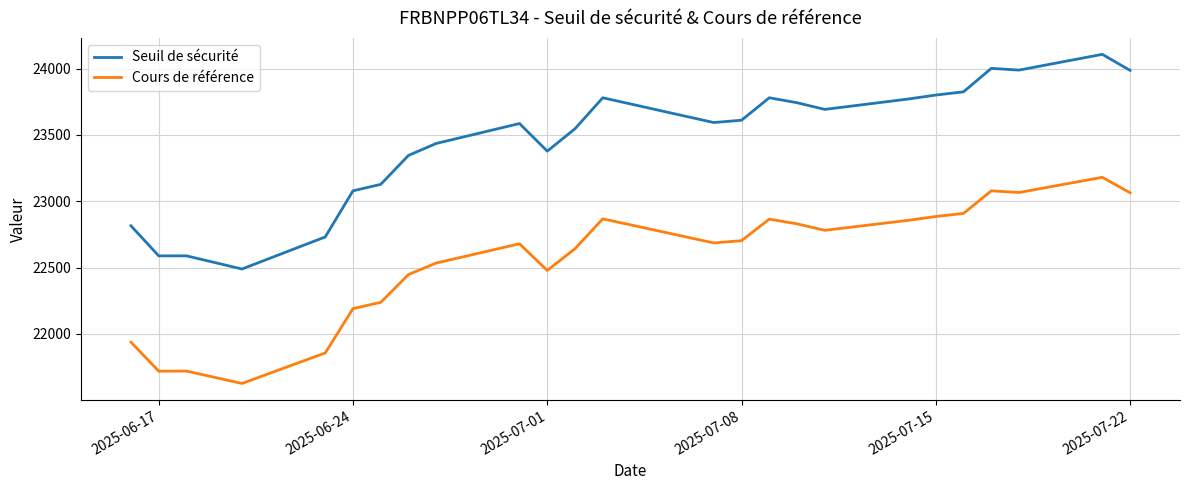

Which series has the largest total across all categories?

Seuil de sécurité